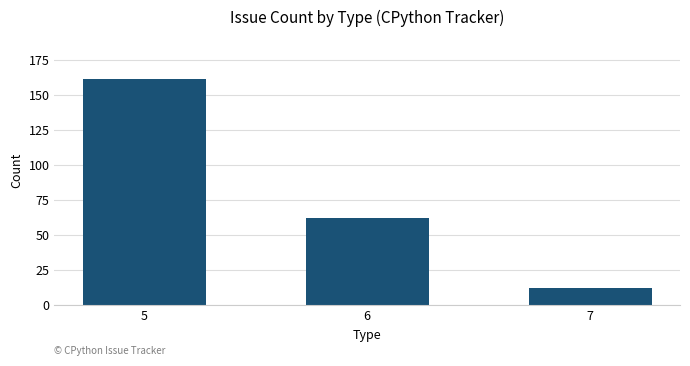

What is the sum of the values at 7 and 5?

173